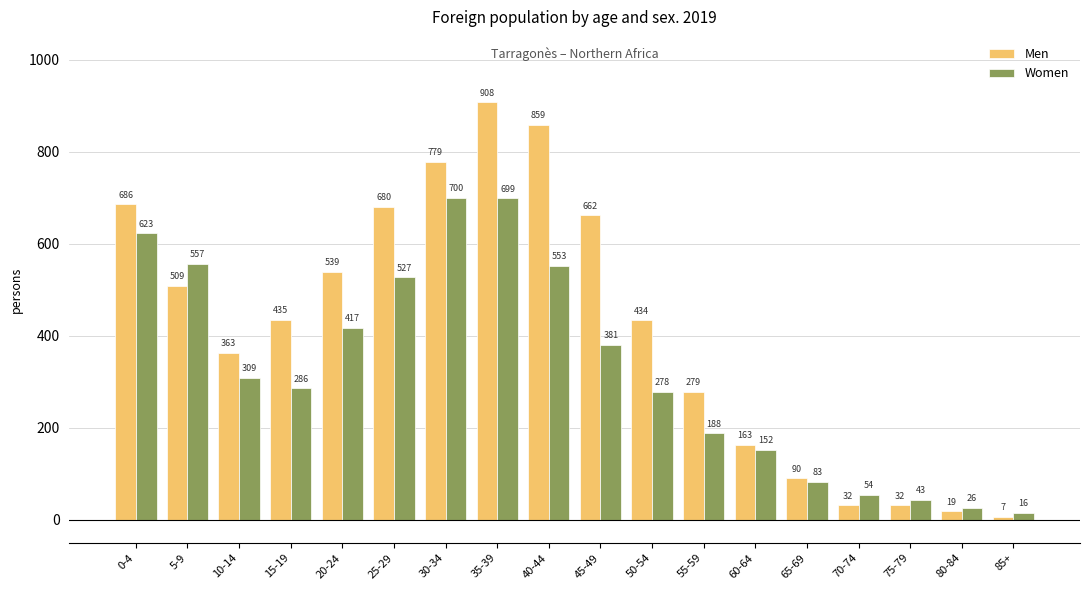

At which label does Women reach its peak?

30-34